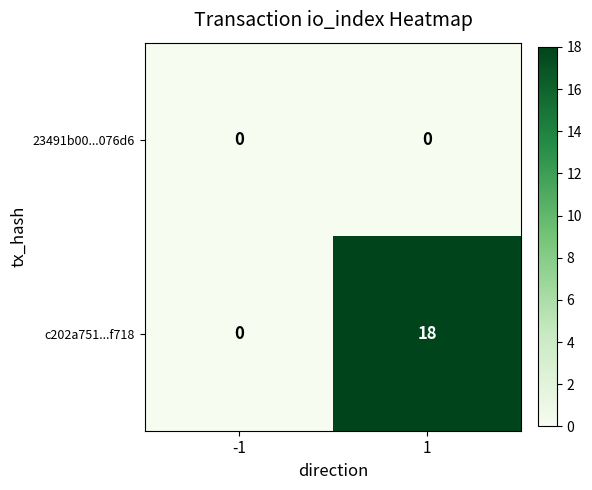

Which label corresponds to the largest value in the chart?

1